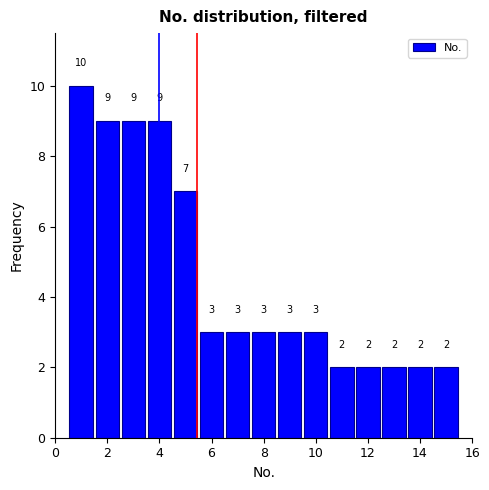

Which range on the x-axis has the tallest bar?

0.5 to 1.5